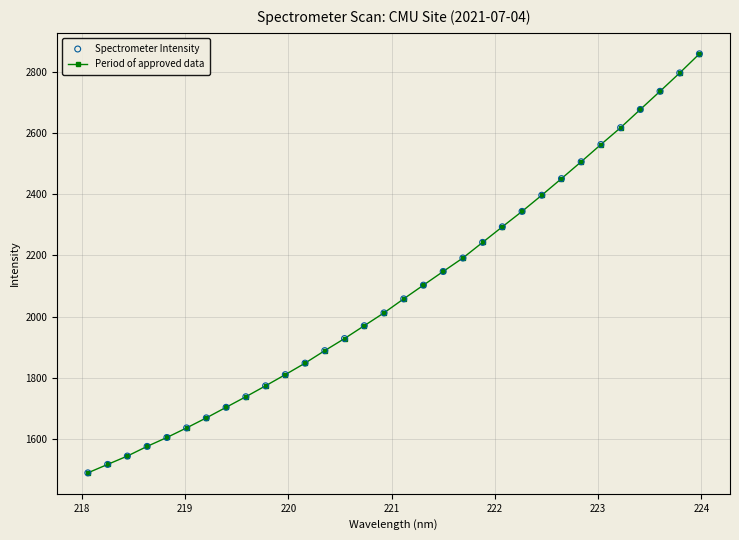

What is the value of the 31st point from the left?

2795.7